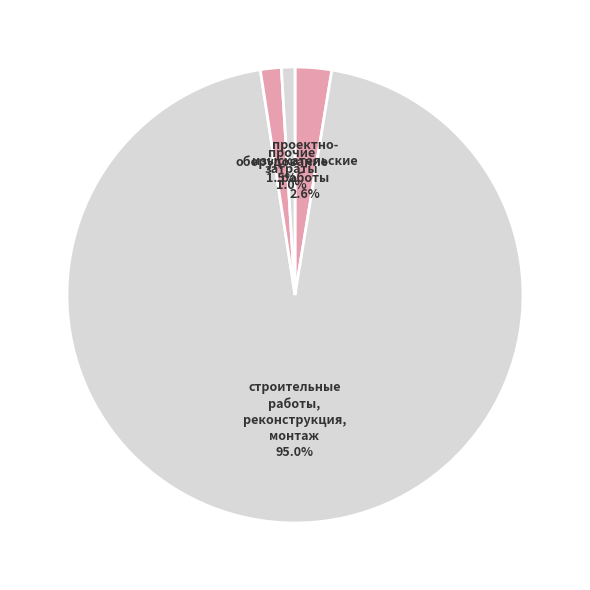

To the nearest percent, what is the average slice percentage?

25%